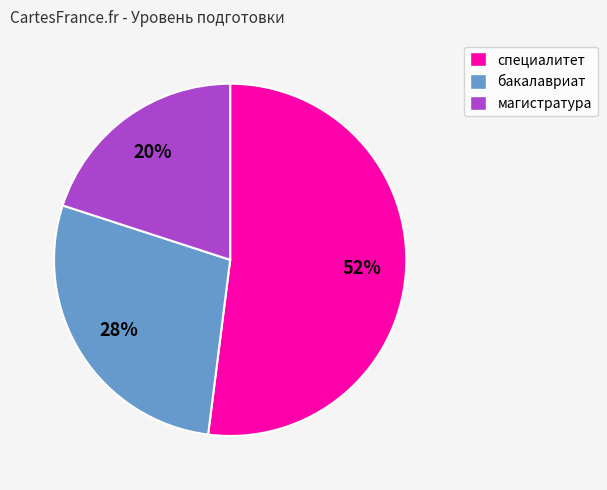

Which slice represents more than half of the pie?

специалитет